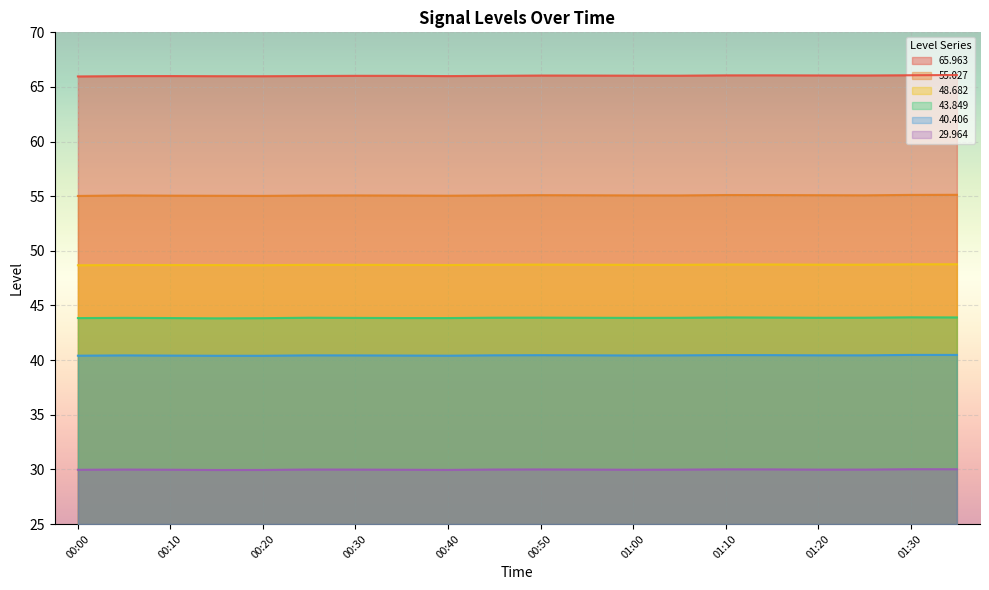

In 29.964, how many points are lower than both neighbors (excluding endpoints)?

4